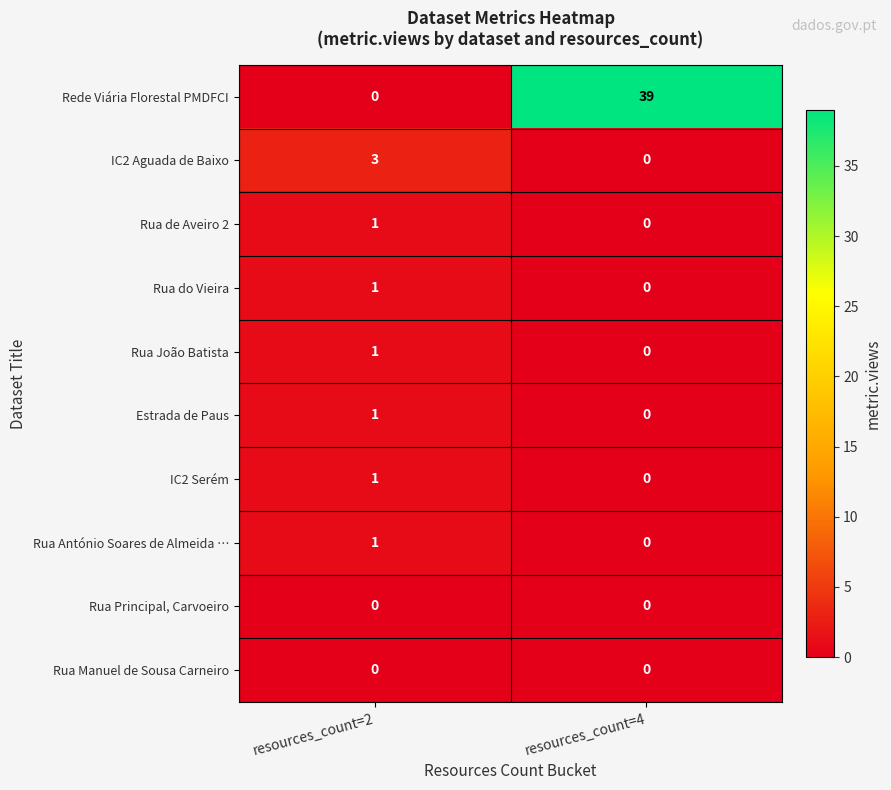

How many positive values does the Rua António Soares de Almeida … series have?

1